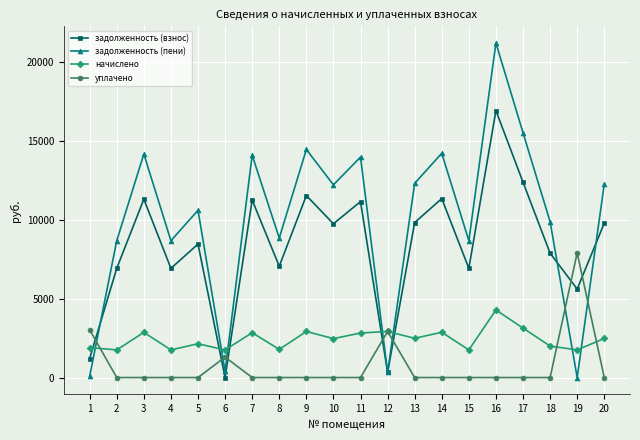

Rank the series by their maximum value, from lowest to highest.

начислено, уплачено, задолженность (взнос), задолженность (пени)